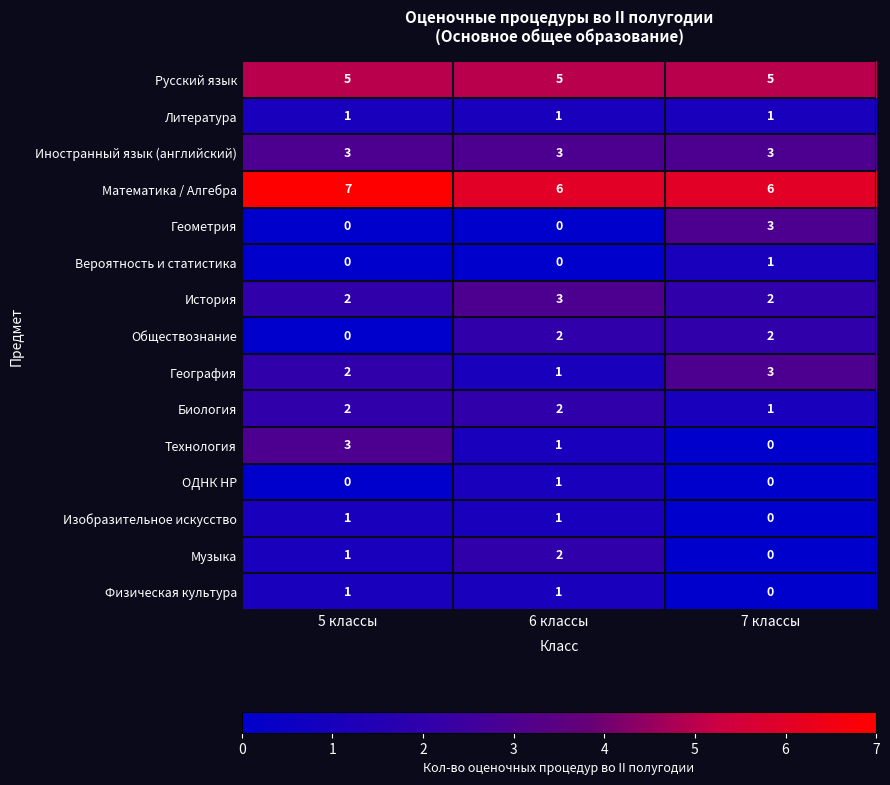

What is the lowest value of the Математика / Алгебра series?

6